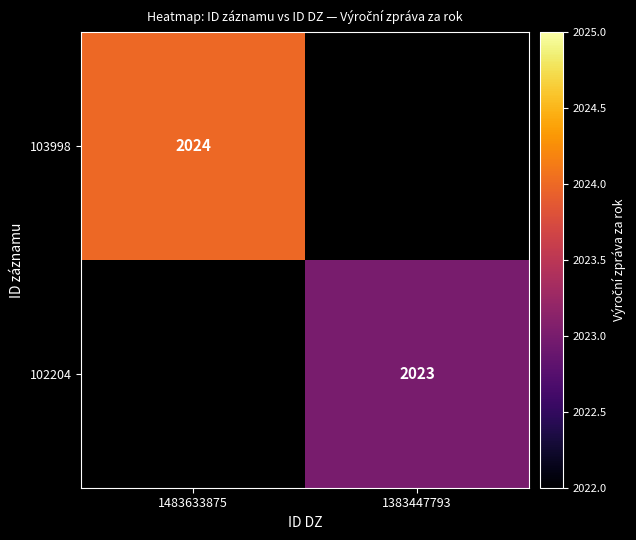

True or false: 103998 has a value of 2024 at 1483633875.

True